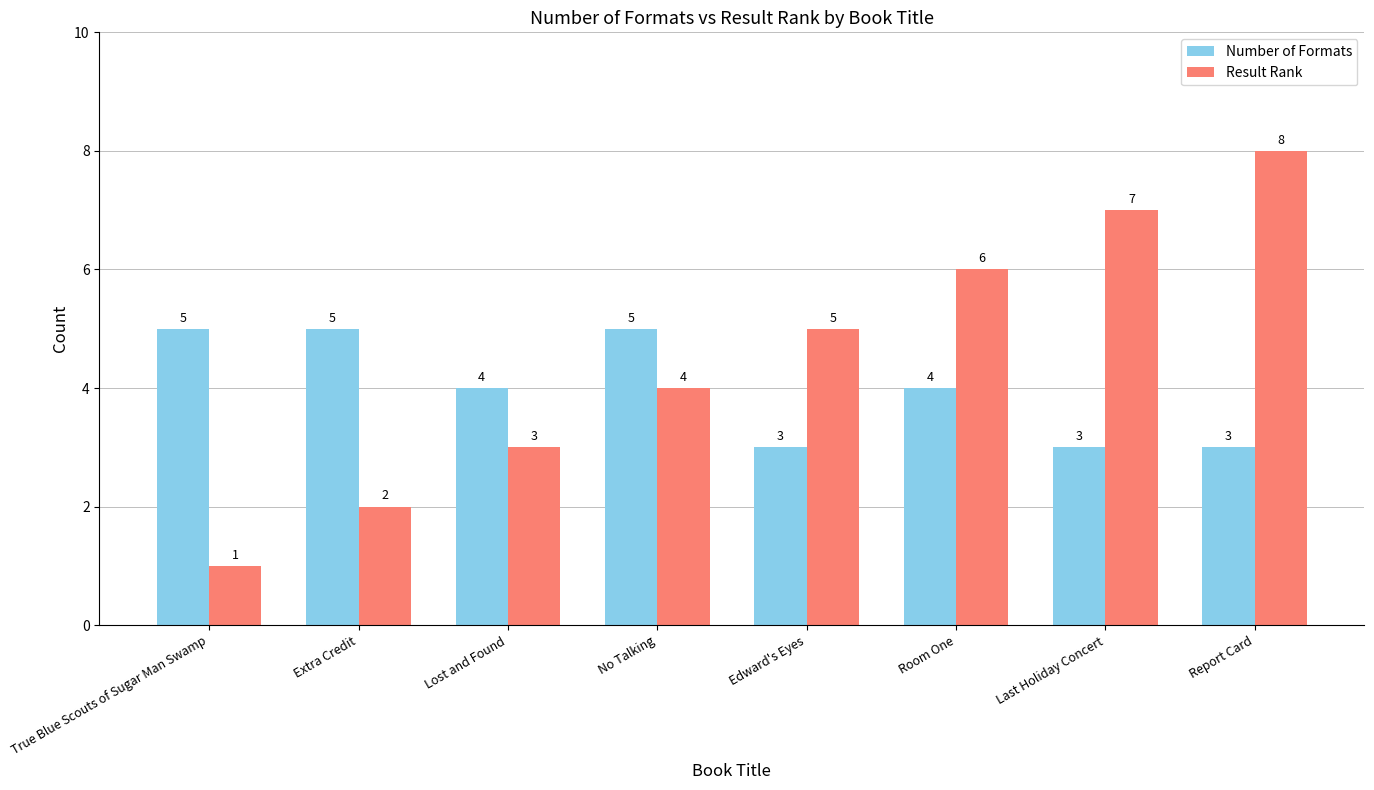

What are all the series names shown in the legend?

Number of Formats, Result Rank